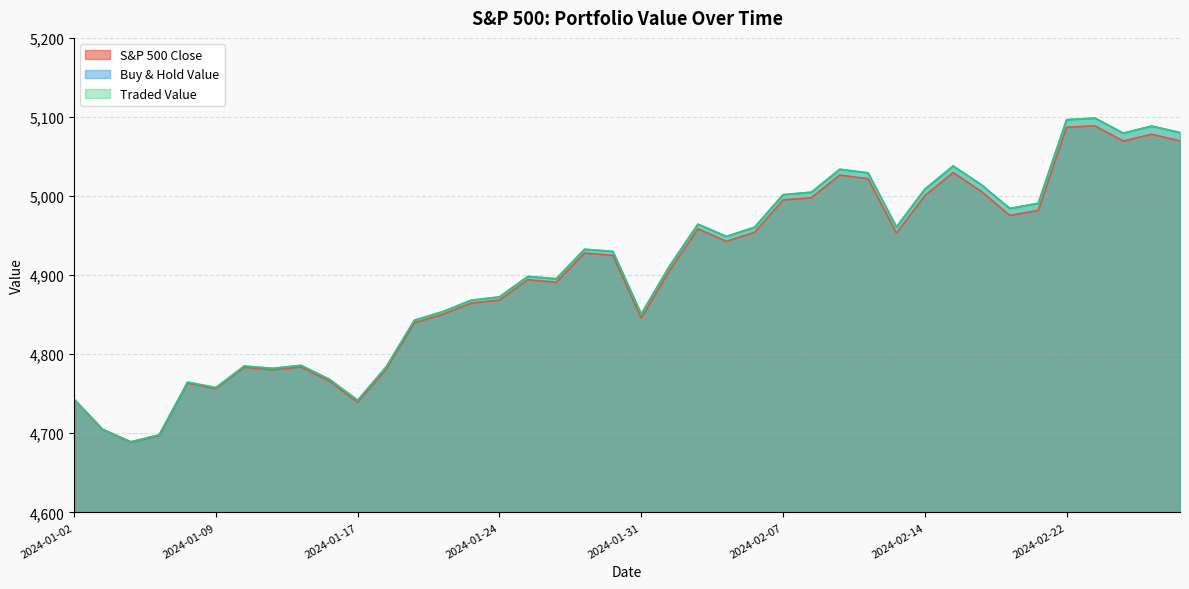

Which category has the highest value in the S&P 500 Close series?

2024-02-23